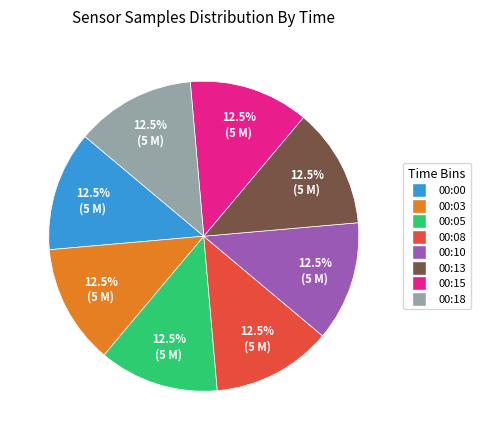

Is there a majority slice in this chart?

No